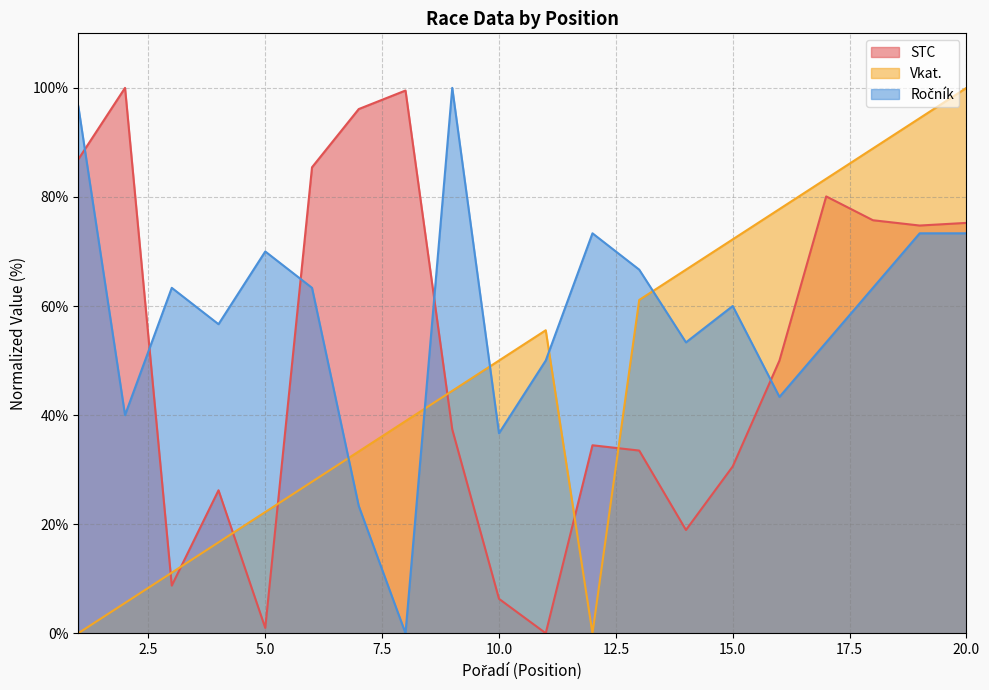

True or false: STC and Ročník intersect in this chart.

True